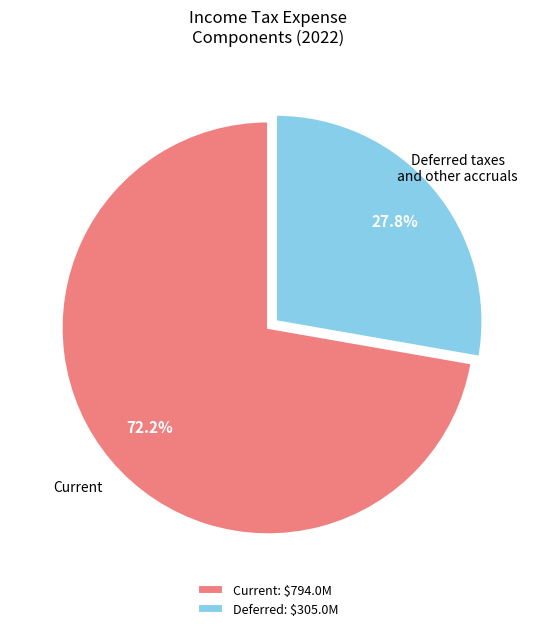

Rank the categories by value from lowest to highest.

Deferred: $305.0M, Current: $794.0M